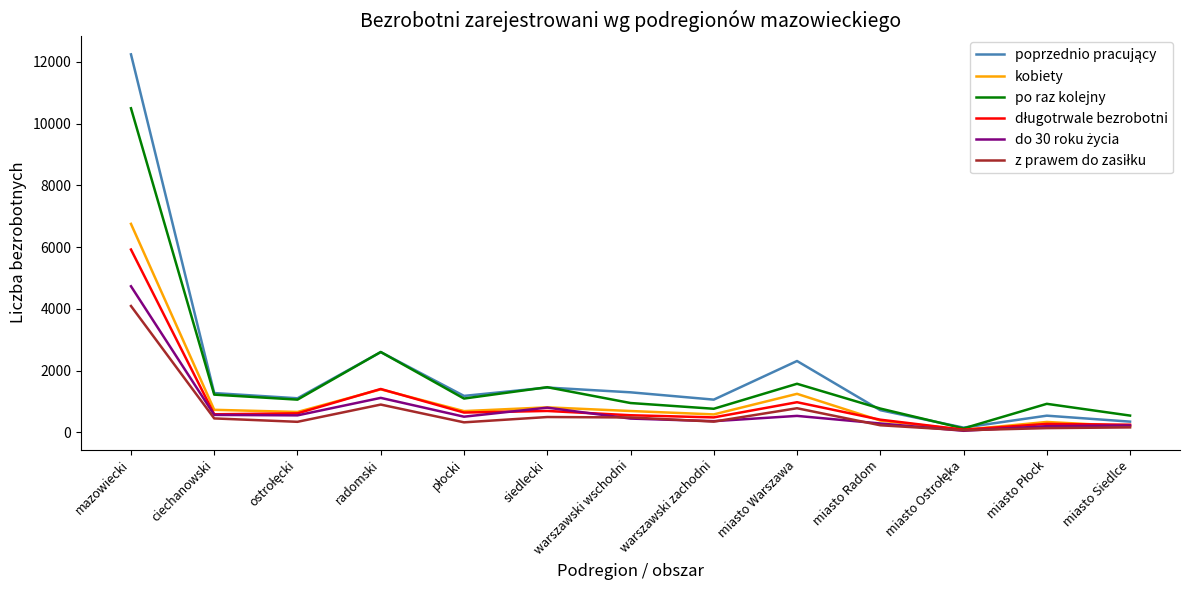

What is the maximum value shown in the chart?

12247